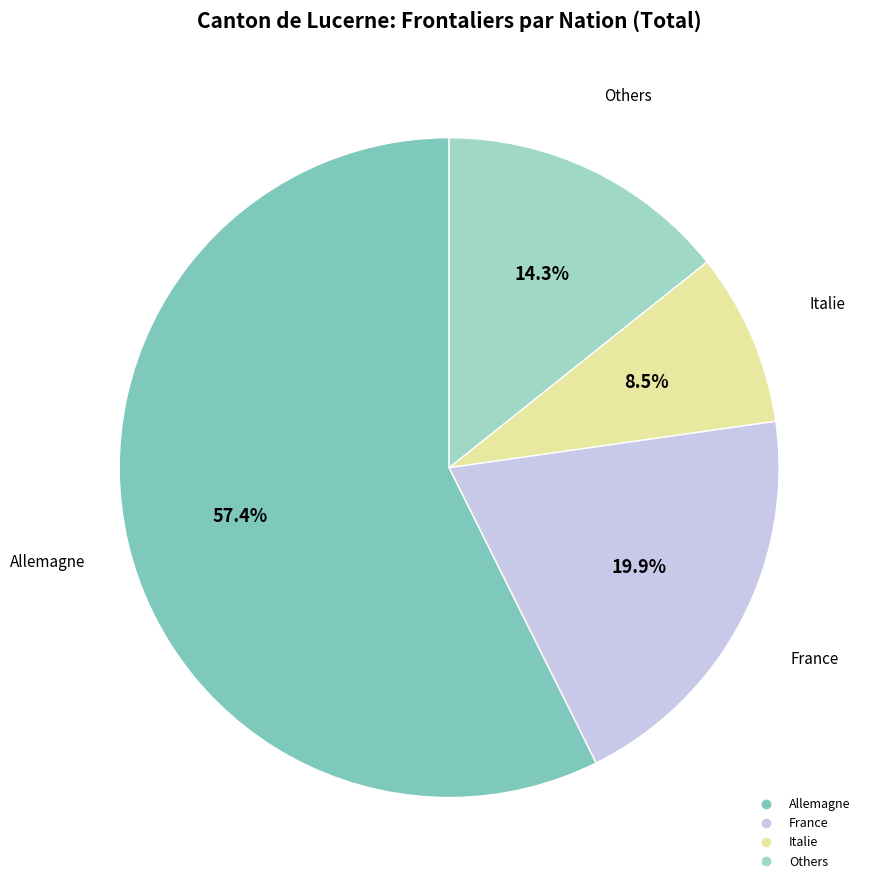

How many slices are in this pie chart?

4